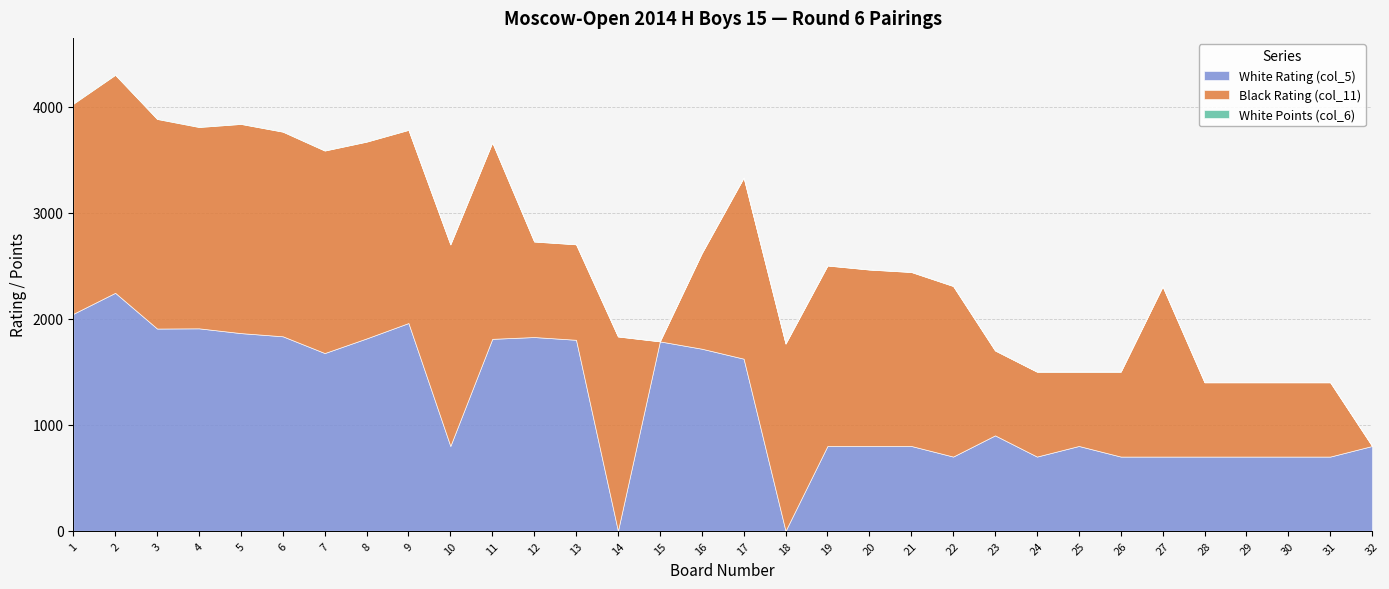

What is the difference between the highest and lowest values at 19?

1699